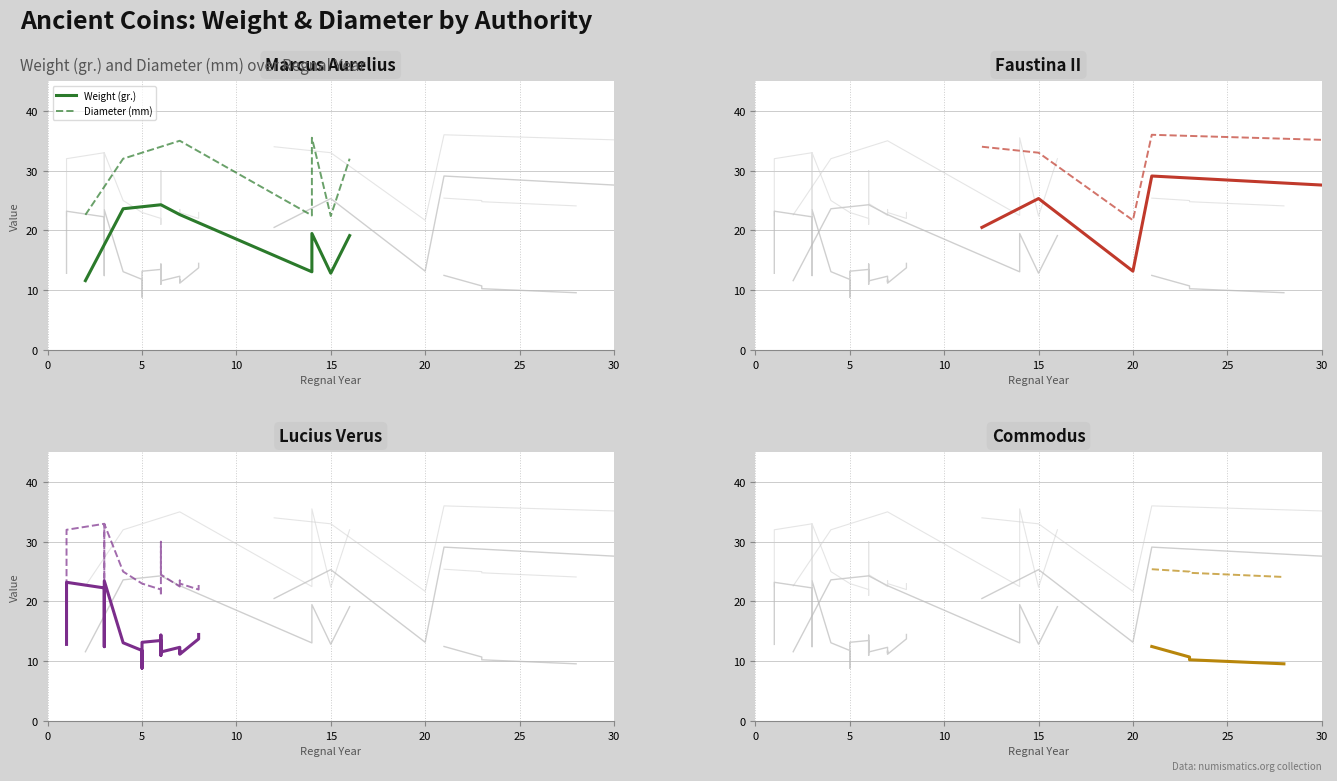

Which series reaches the minimum Y coordinate?

Weight (gr.)